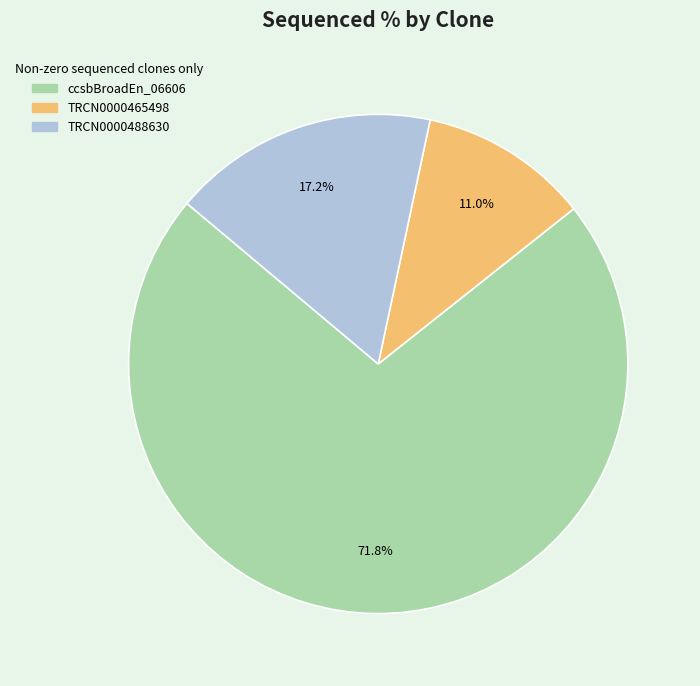

What is the largest slice in the pie chart?

ccsbBroadEn_06606